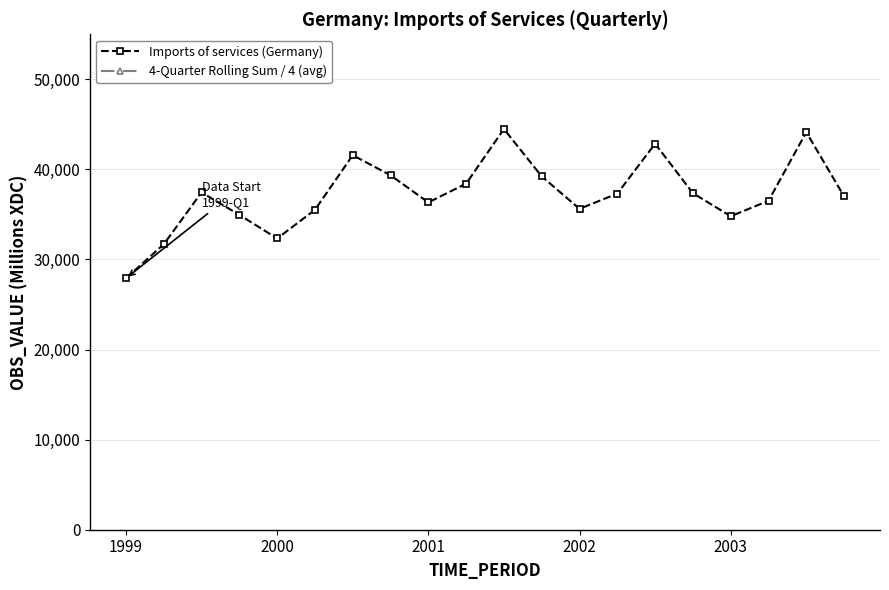

What is the difference between the maximum and minimum values?

16567